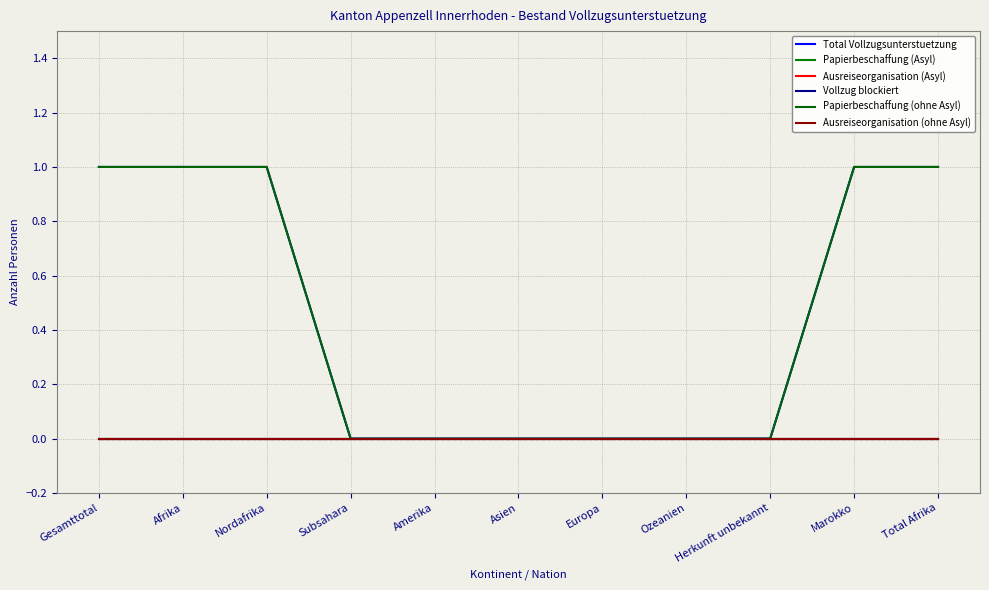

Reading left to right, what are all the values shown in this chart?

Total Vollzugsunterstuetzung: Gesamttotal=1	Afrika=1	Nordafrika=1	Subsahara=0	Amerika=0	Asien=0	Europa=0	Ozeanien=0	Herkunft unbekannt=0	Marokko=1	Total Afrika=1
Papierbeschaffung (Asyl): Gesamttotal=0	Afrika=0	Nordafrika=0	Subsahara=0	Amerika=0	Asien=0	Europa=0	Ozeanien=0	Herkunft unbekannt=0	Marokko=0	Total Afrika=0
Ausreiseorganisation (Asyl): Gesamttotal=0	Afrika=0	Nordafrika=0	Subsahara=0	Amerika=0	Asien=0	Europa=0	Ozeanien=0	Herkunft unbekannt=0	Marokko=0	Total Afrika=0
Vollzug blockiert: Gesamttotal=0	Afrika=0	Nordafrika=0	Subsahara=0	Amerika=0	Asien=0	Europa=0	Ozeanien=0	Herkunft unbekannt=0	Marokko=0	Total Afrika=0
Papierbeschaffung (ohne Asyl): Gesamttotal=1	Afrika=1	Nordafrika=1	Subsahara=0	Amerika=0	Asien=0	Europa=0	Ozeanien=0	Herkunft unbekannt=0	Marokko=1	Total Afrika=1
Ausreiseorganisation (ohne Asyl): Gesamttotal=0	Afrika=0	Nordafrika=0	Subsahara=0	Amerika=0	Asien=0	Europa=0	Ozeanien=0	Herkunft unbekannt=0	Marokko=0	Total Afrika=0